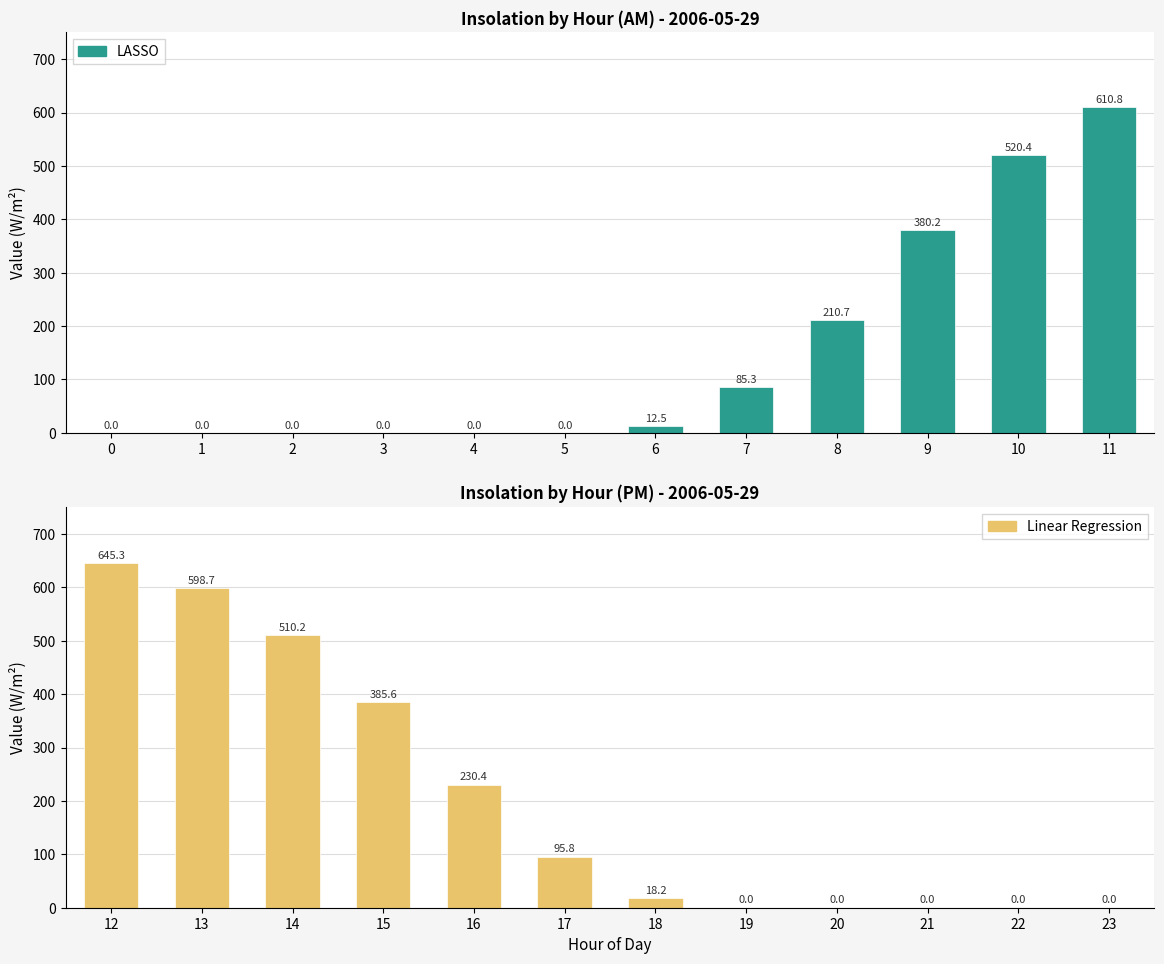

What is the approximate value of LASSO at 10?

520.4